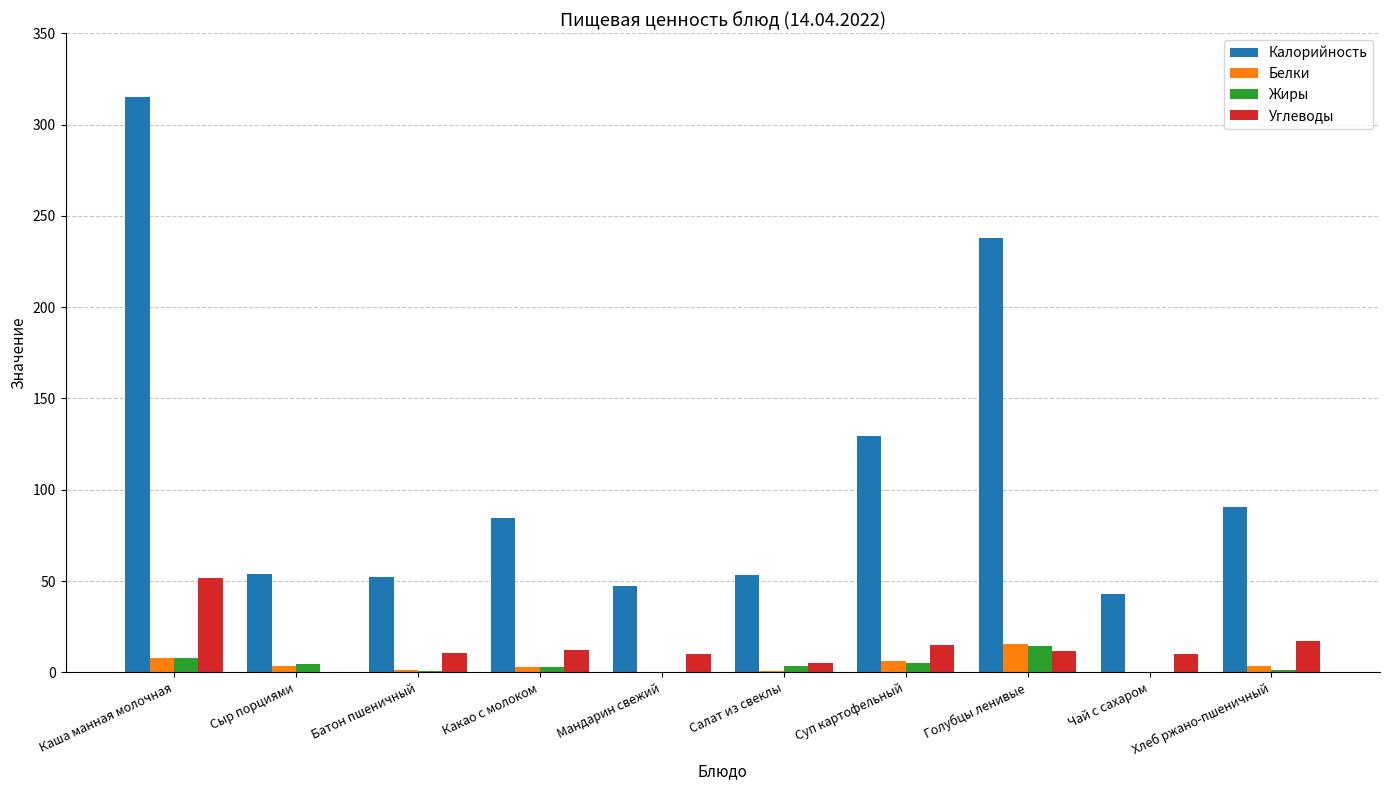

What is the sum of all Белки values?

42.1